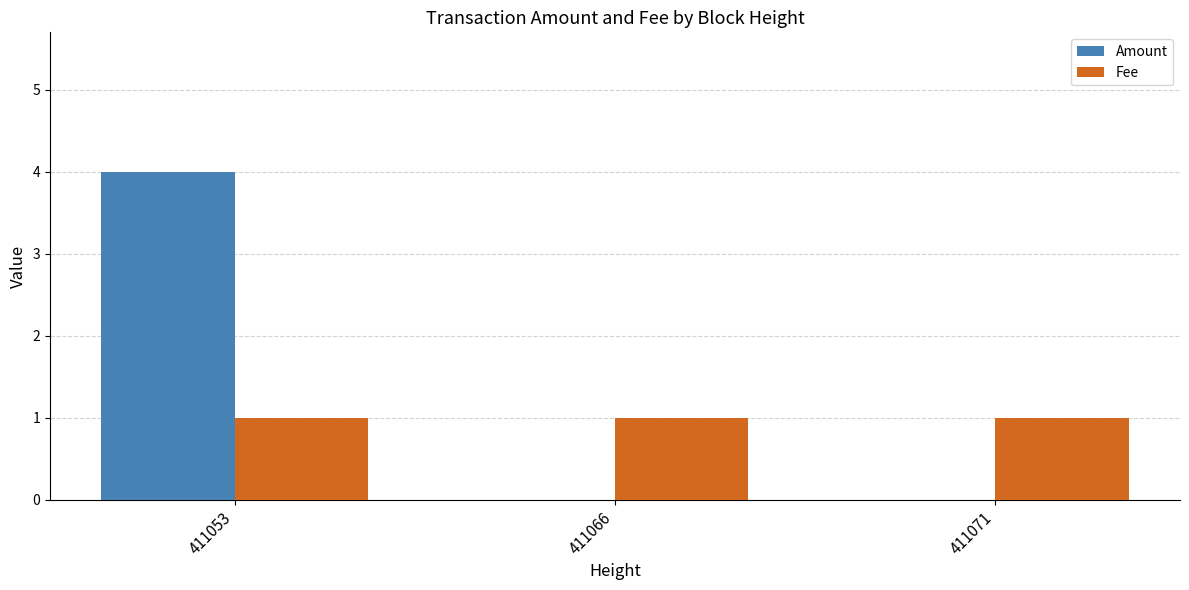

What is the greatest value displayed?

4